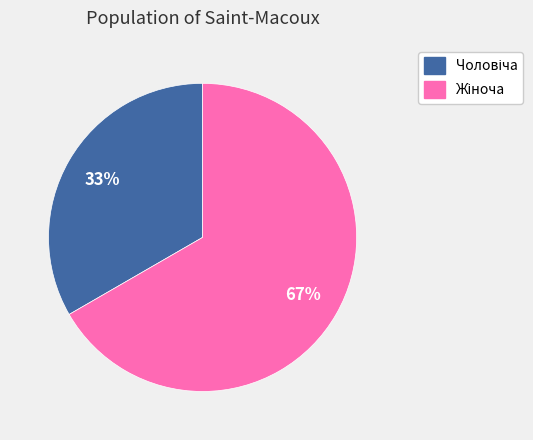

Approximately how many times larger is the value at Жіноча compared to Чоловіча?

2.0